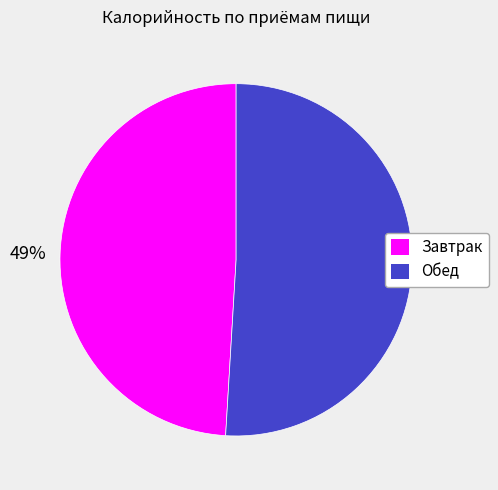

Is the sum of Завтрак and Обед greater than half?

Yes